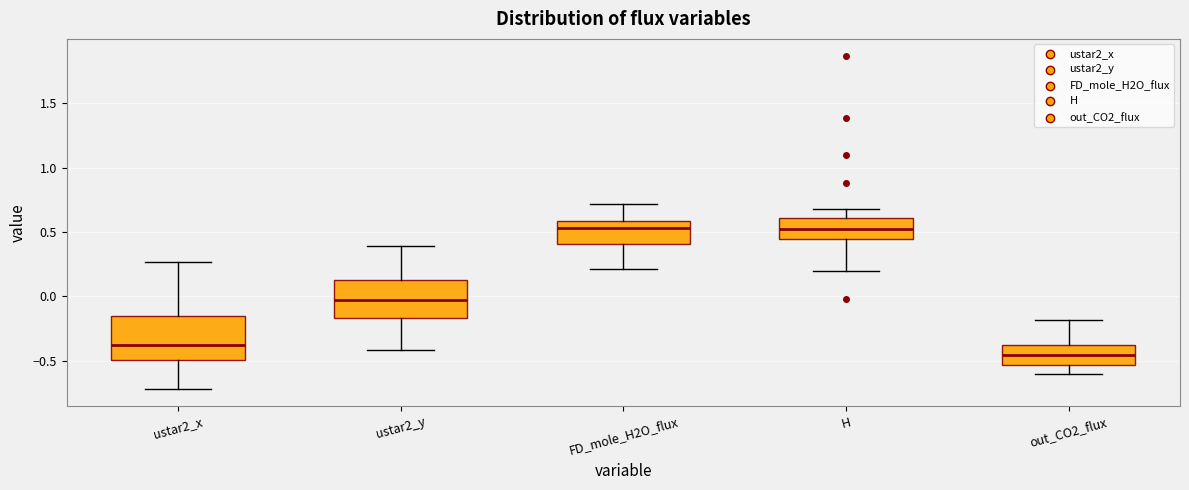

Reading left to right, read every box against the y-axis: the position of its median line, the range the box covers, and the ends of its whiskers. The values are not printed on the chart, so give them approximately, as read against the axis.

ustar2_x: median -0.35, box -0.50 to -0.15, whiskers -0.70 to 0.25
ustar2_y: median -0.05, box -0.15 to 0.15, whiskers -0.40 to 0.40
FD_mole_H2O_flux: median 0.55, box 0.40 to 0.60, whiskers 0.20 to 0.70
H: median 0.50, box 0.45 to 0.60, whiskers 0.20 to 0.70
out_CO2_flux: median -0.45, box -0.55 to -0.40, whiskers -0.60 to -0.20